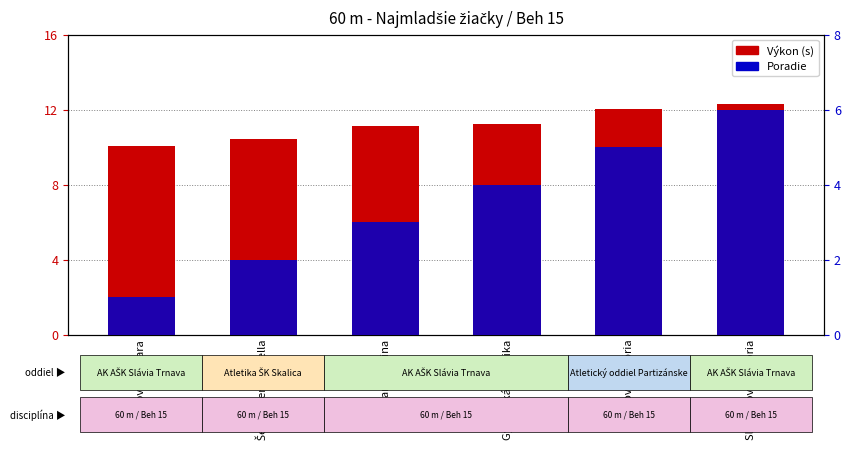

Where does the Výkon (s) series first go above 11?

Teplanská Nina